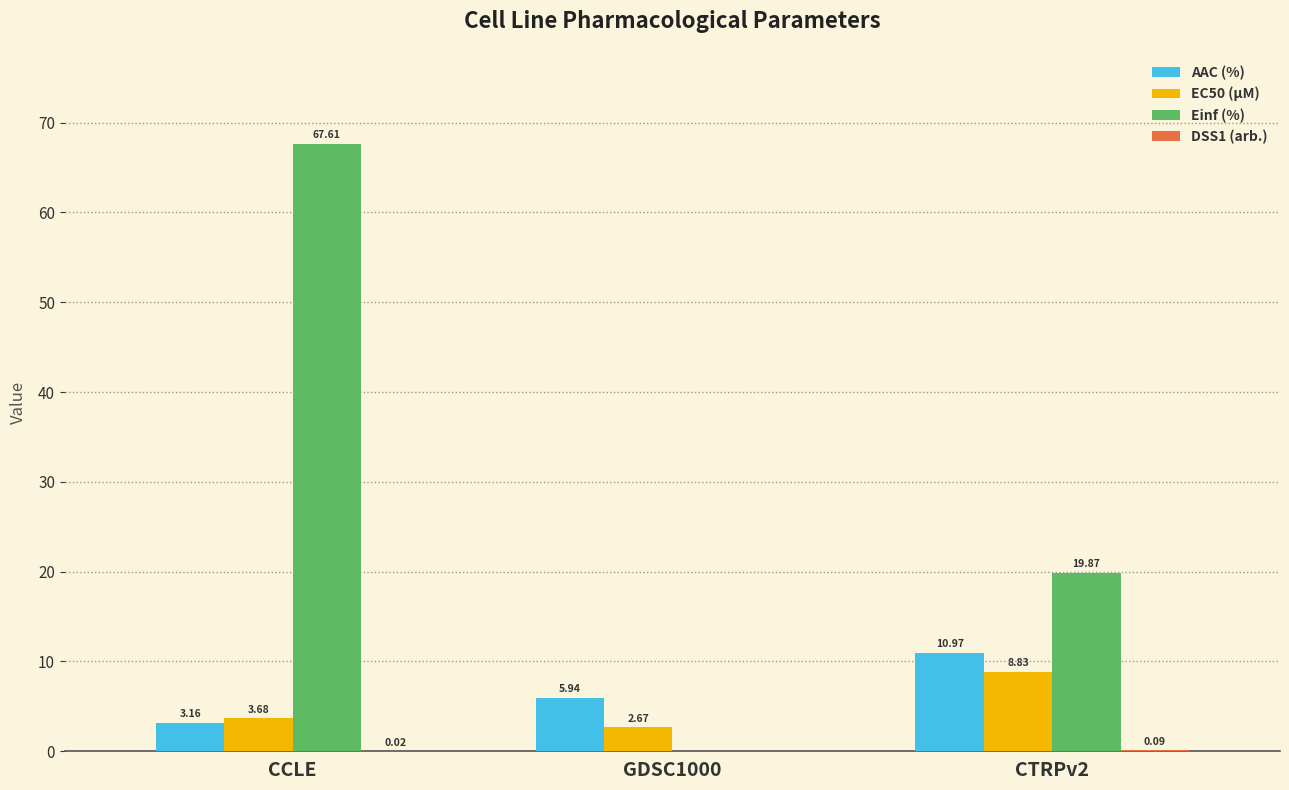

Which series has the largest total across all categories?

Einf (%)